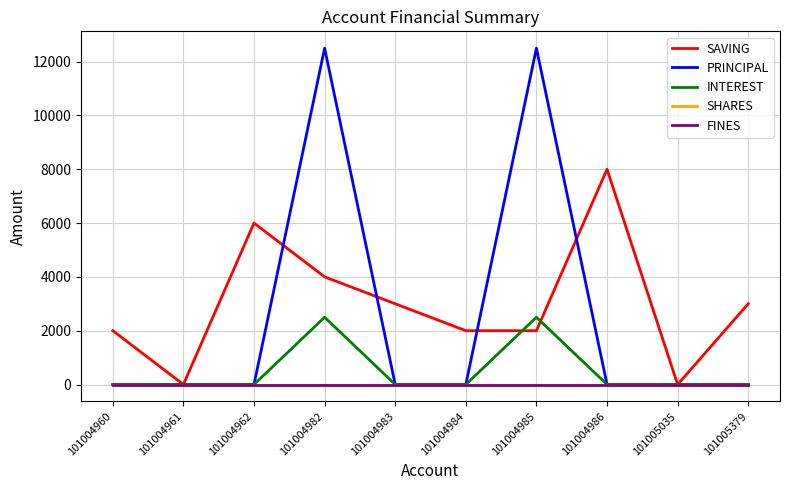

List the labels in order of INTEREST value, smallest first.

101004960, 101004961, 101004962, 101004983, 101004984, 101004986, 101005035, 101005379, 101004982, 101004985